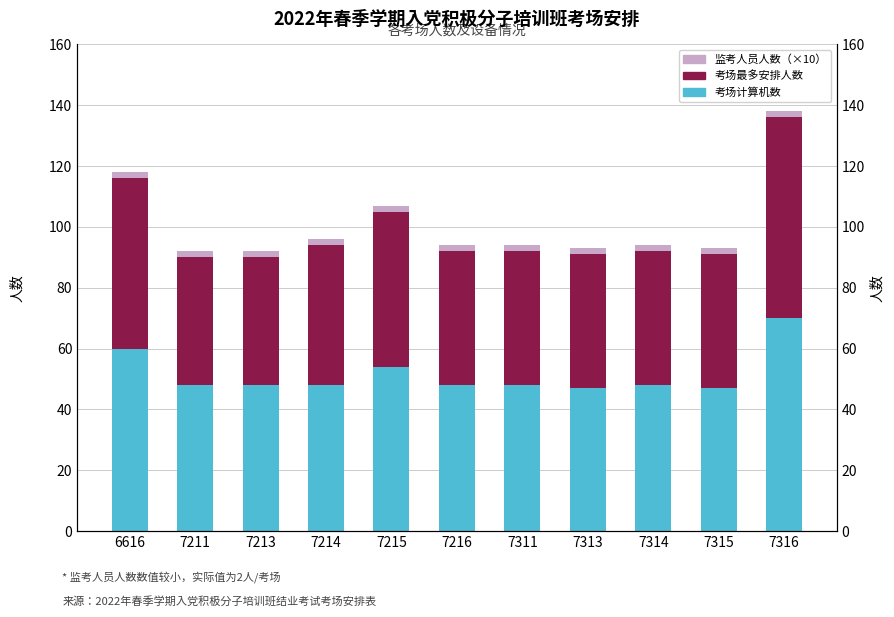

Count the number of data series in this chart.

3